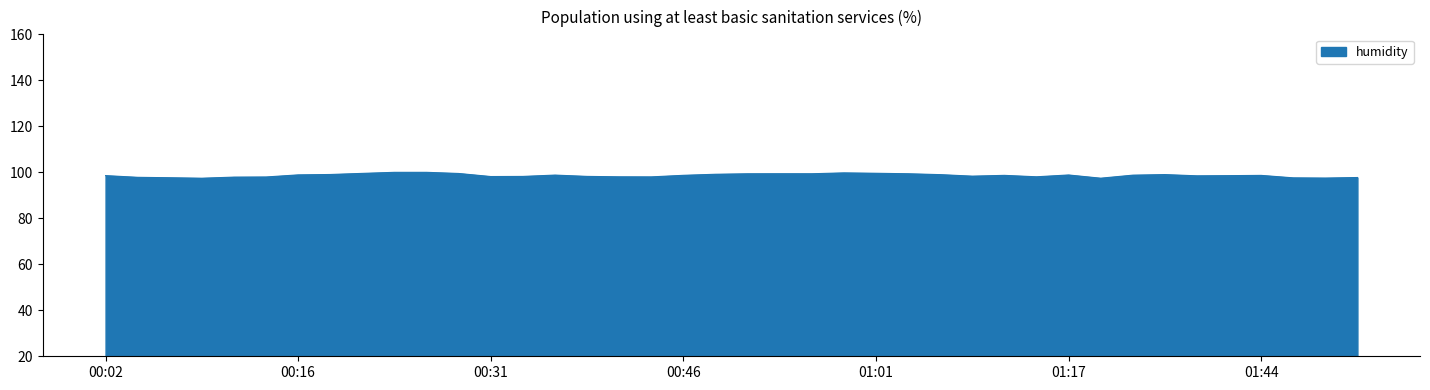

What is the minimum value shown in the chart?

97.4